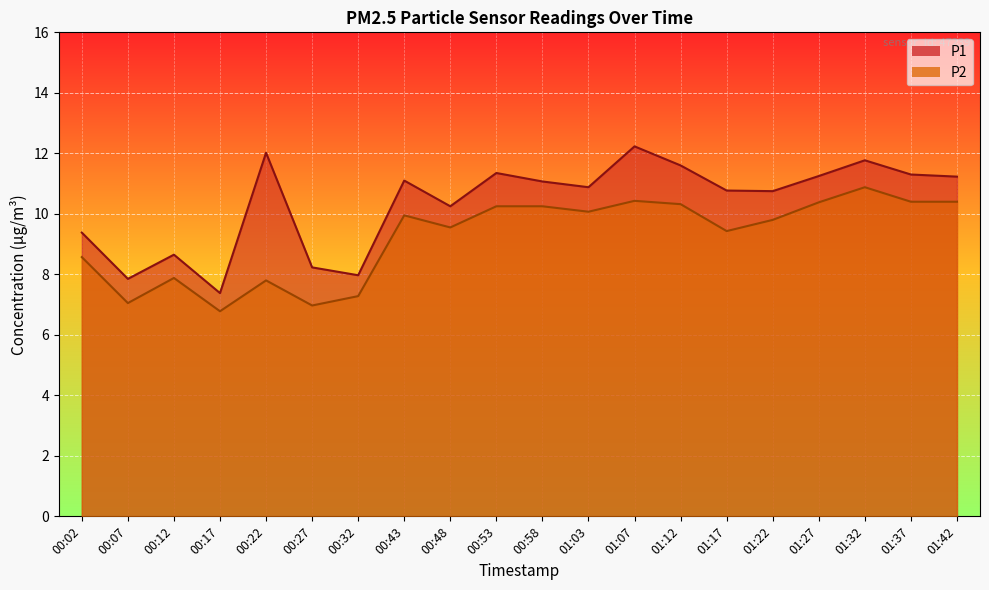

What is the label of the 10th point from the right?

00:58